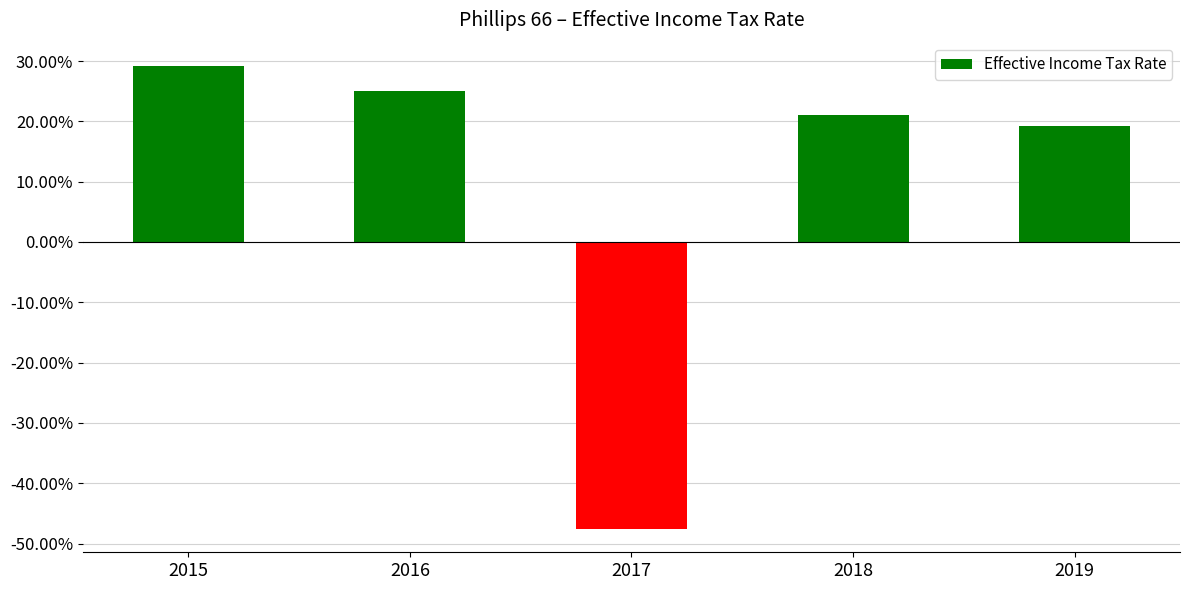

Is it true that the value at 2016 is 0.2?

True